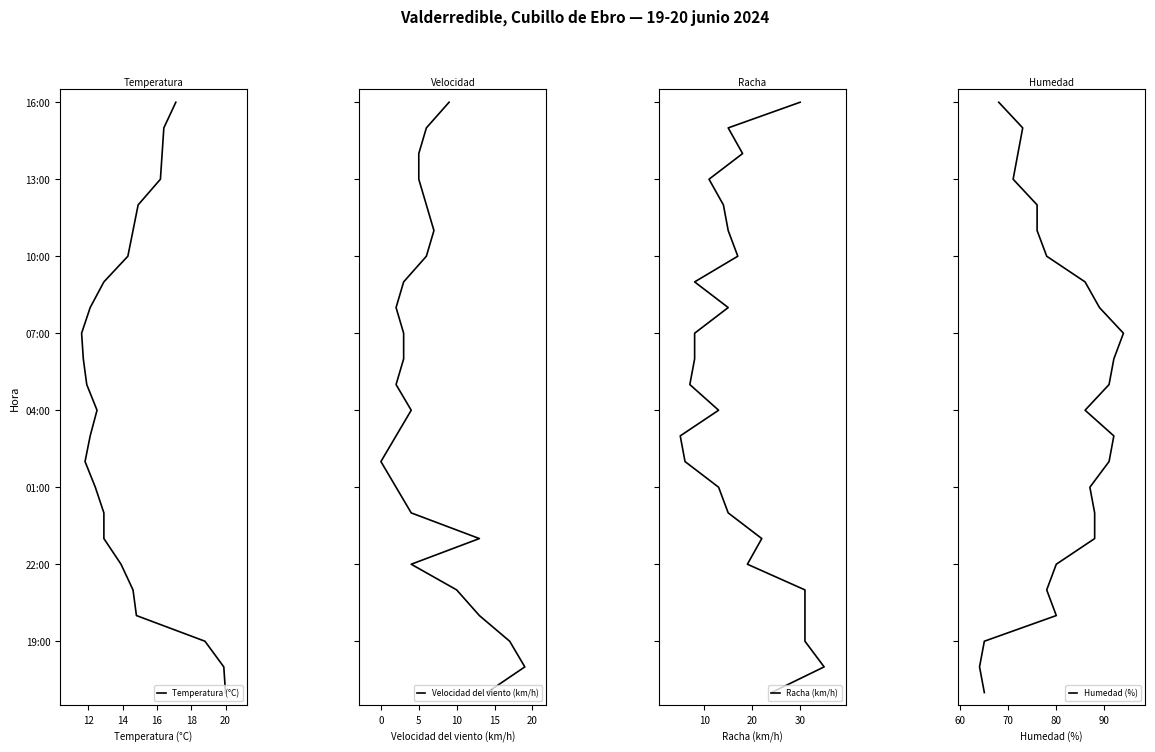

True or false: Velocidad del viento (km/h) and Racha (km/h) cross at least once.

False